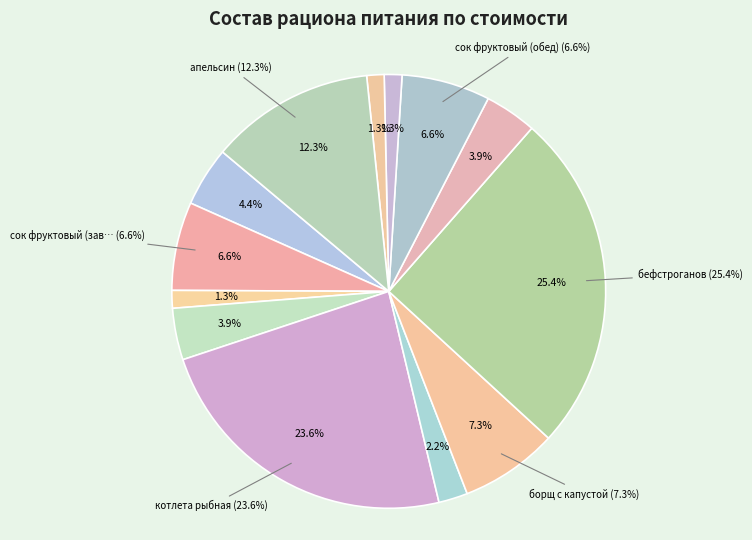

Does any single category account for the majority?

No